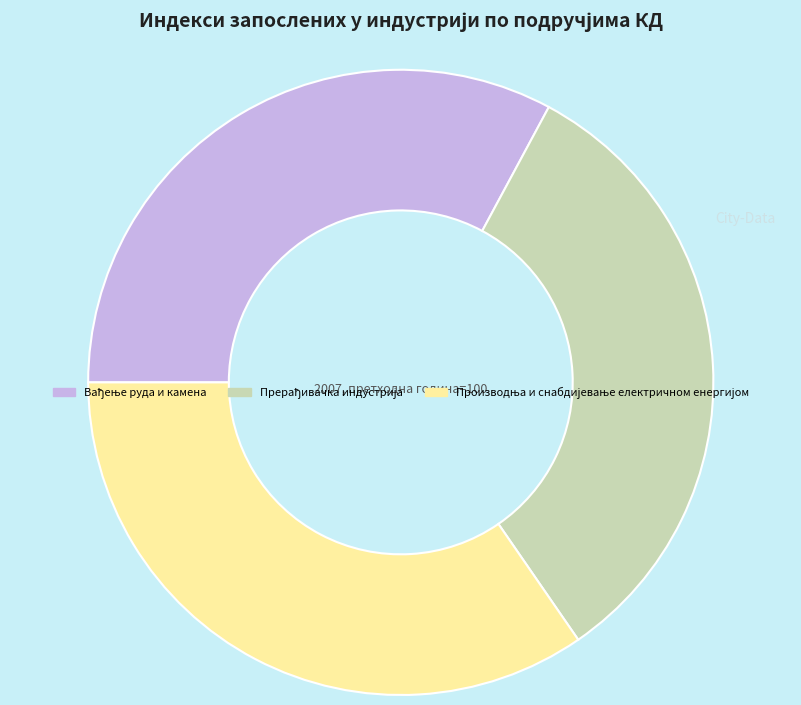

Is there any slice that represents more than half of the pie?

No